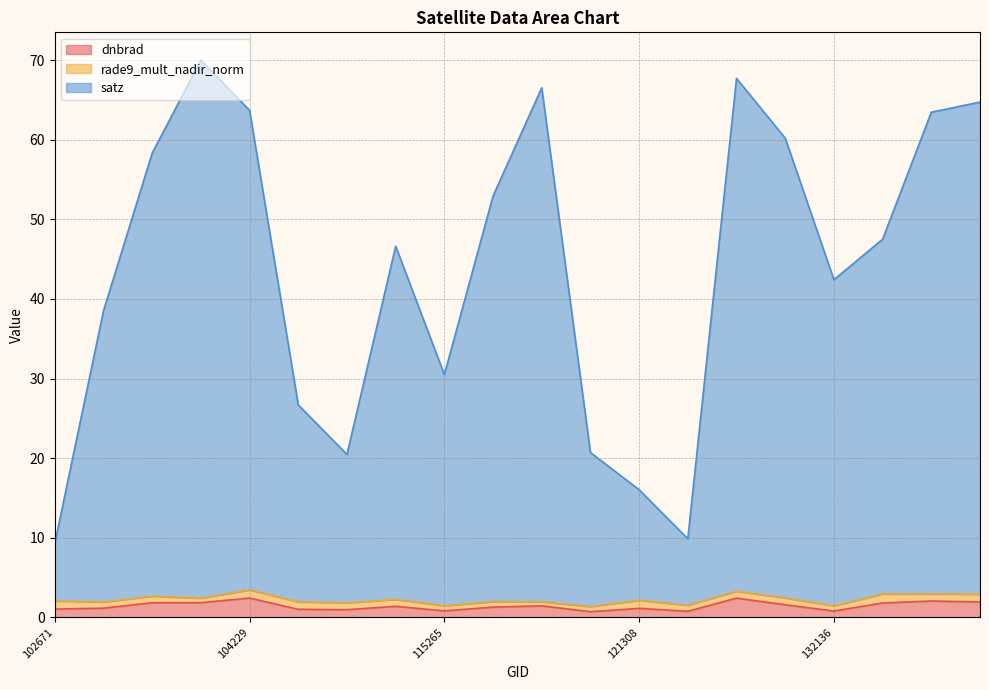

Rank the categories by dnbrad value from lowest to highest.

115893, 122346, 132136, 115265, 110127, 108015, 102671, 121308, 102792, 115378, 110299, 115500, 131961, 132669, 102912, 103032, 132861, 132848, 131947, 104229